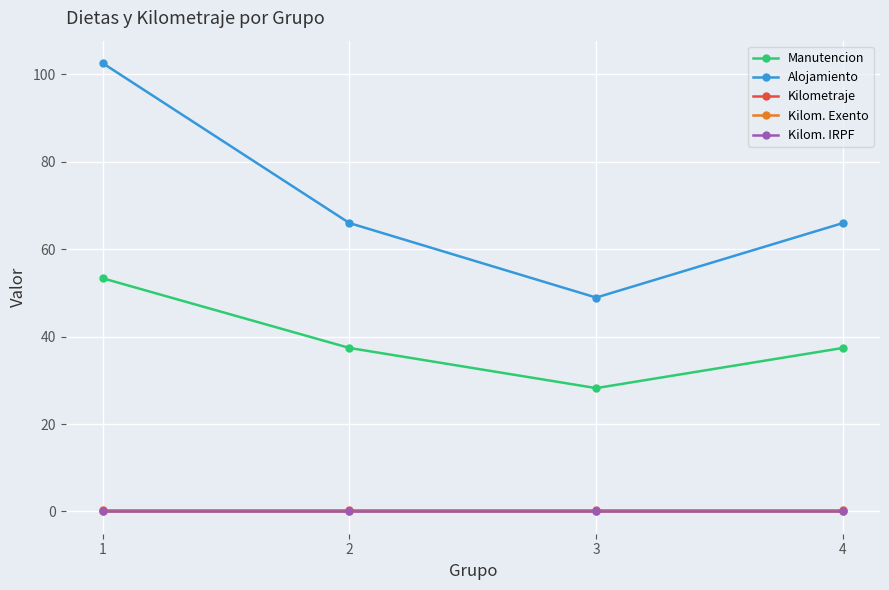

True or false: Kilom. IRPF and Manutencion cross at least once.

False